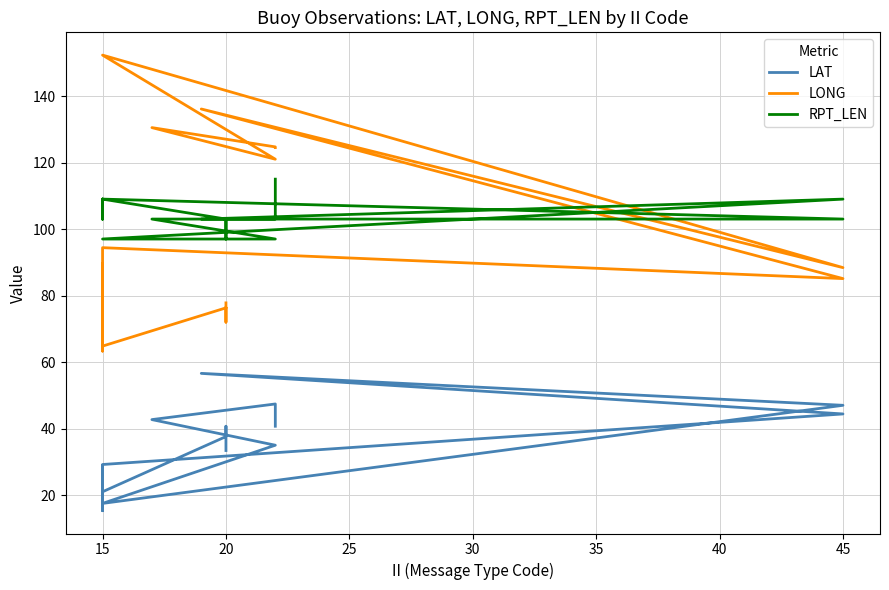

At how many categories does at least one series exceed 151?

1